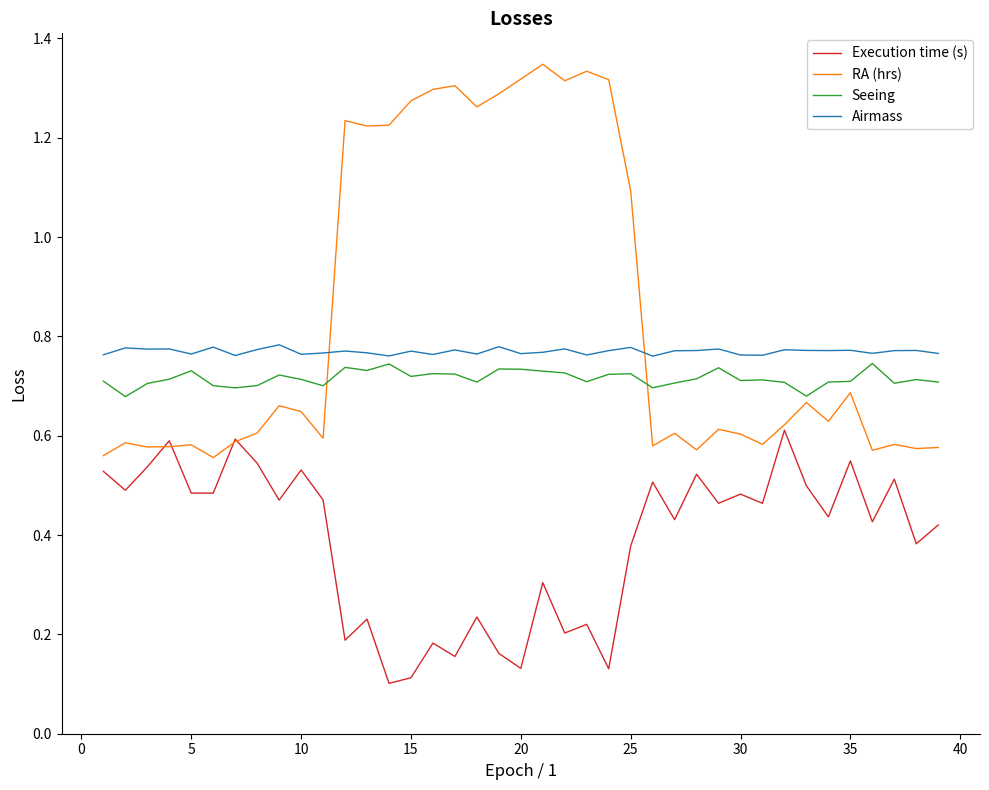

True or false: Execution time (s) and Seeing intersect in this chart.

False